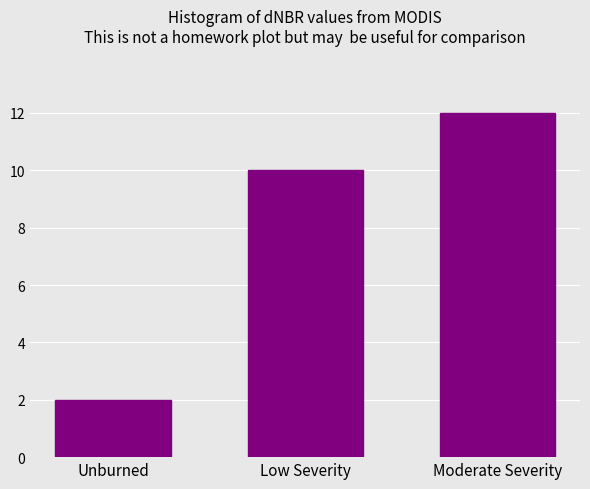

Reading left to right, what are all the values shown in this chart?

2	10	12